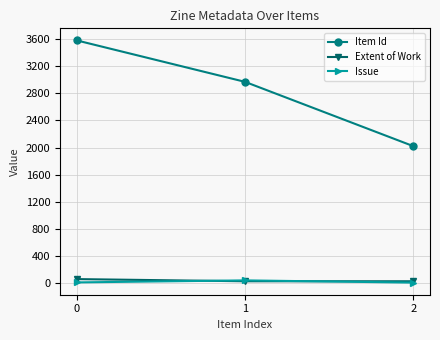

How many data points in Issue are less than 3?

1